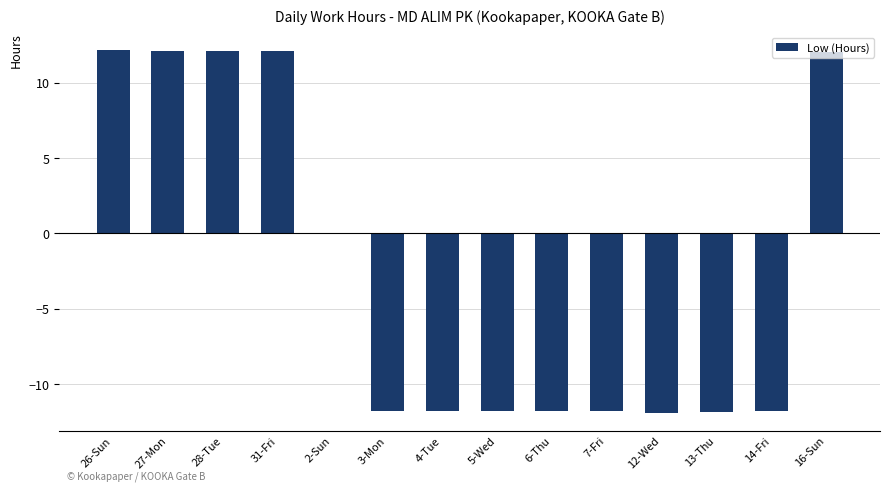

What is the change in value from 31-Fri to 3-Mon?

-23.9